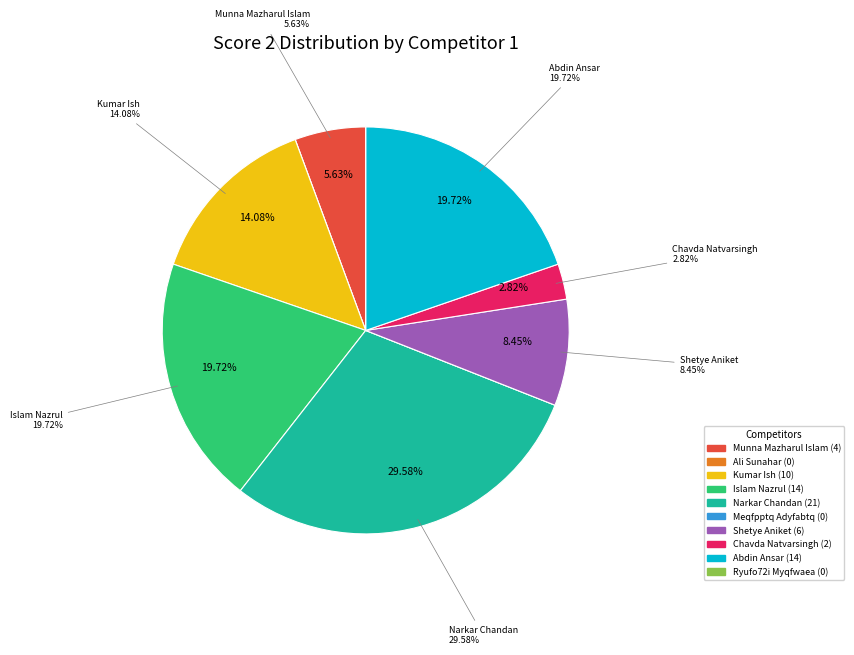

To the nearest percent, what portion does Chavda Natvarsingh represent?

3%